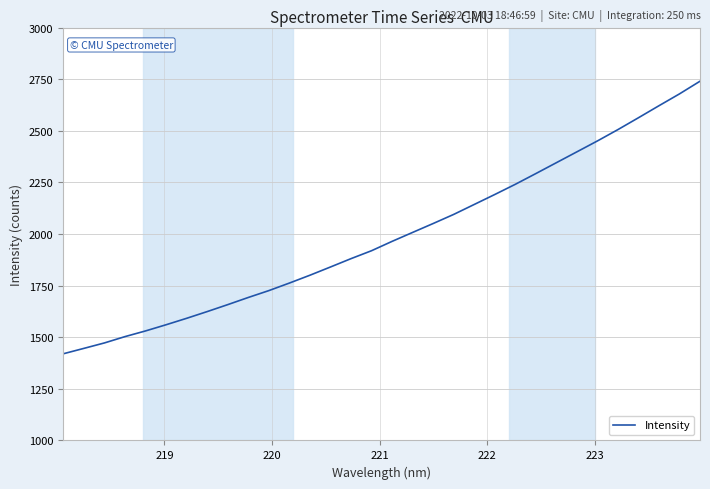

What is the maximum value shown in the chart?

2740.1